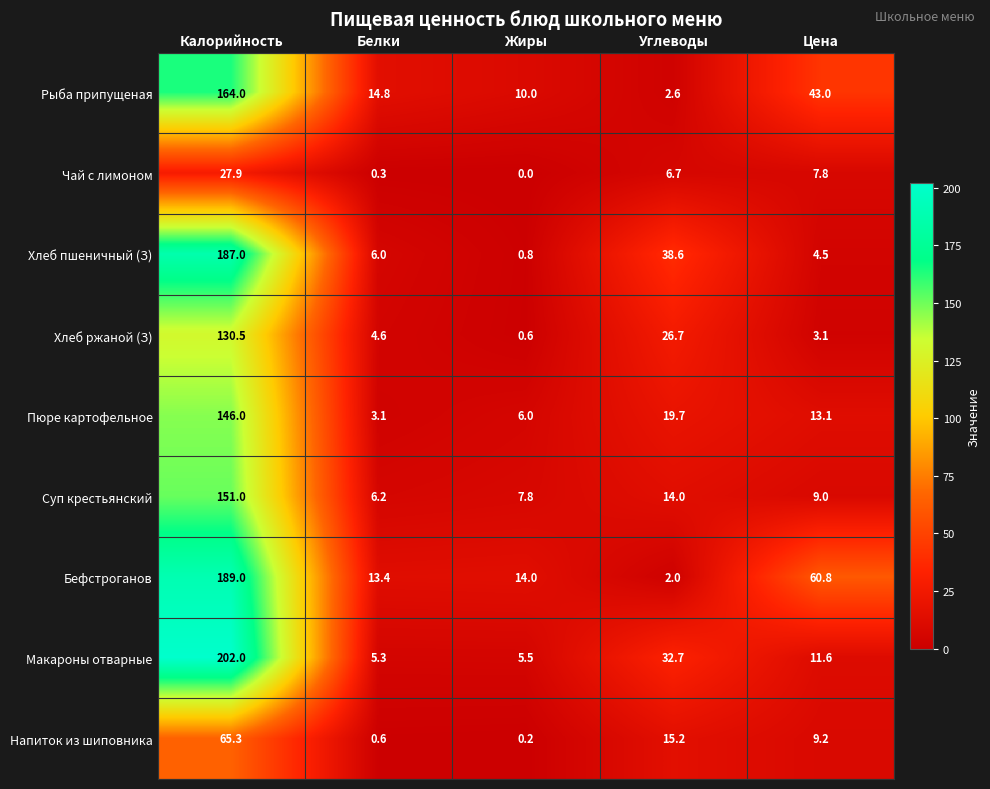

What is the difference between the maximum and minimum values in the Суп крестьянский series?

144.8